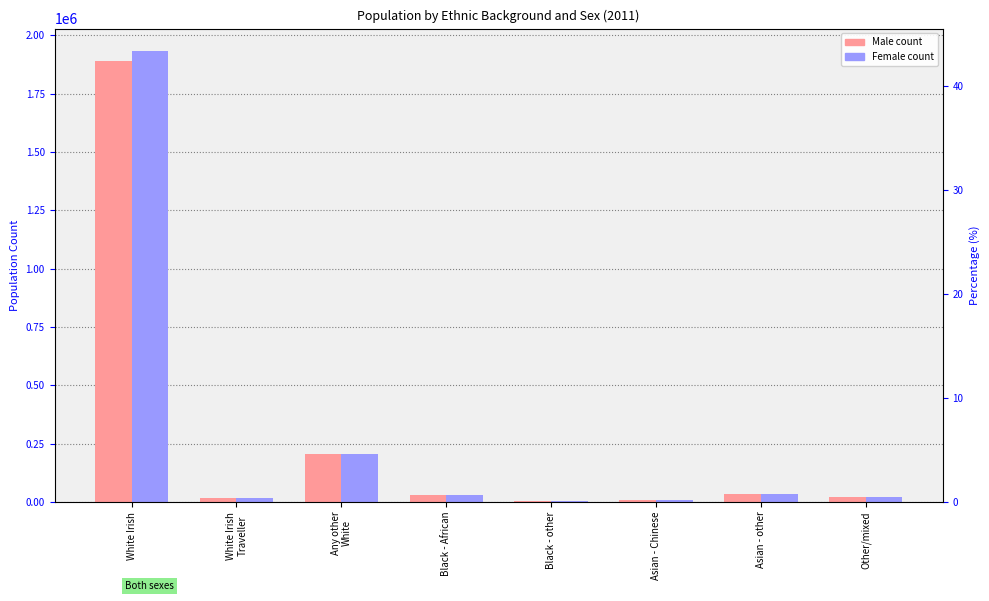

Which label corresponds to the largest value in the chart?

White Irish